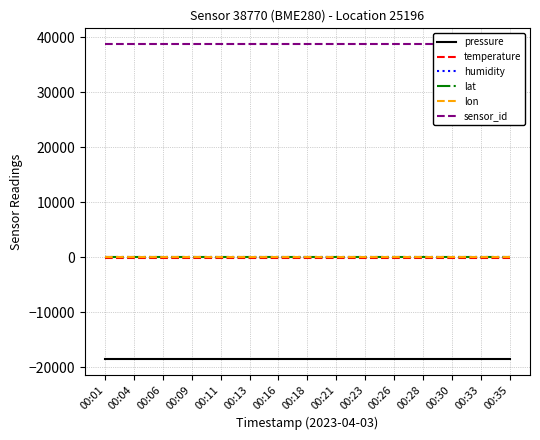

What is the total value across all series at 00:30?

20285.2